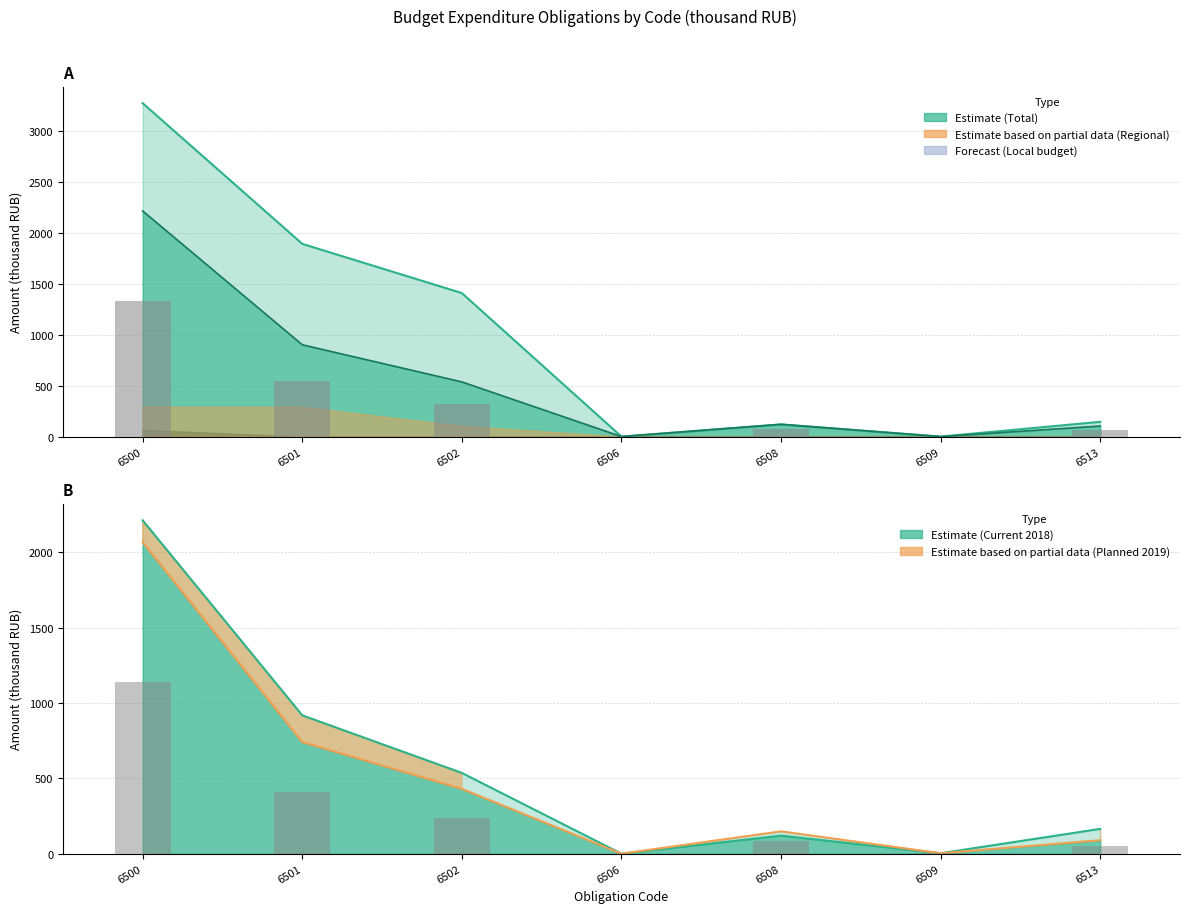

Which series has the largest range (max minus min)?

Total (col_32)